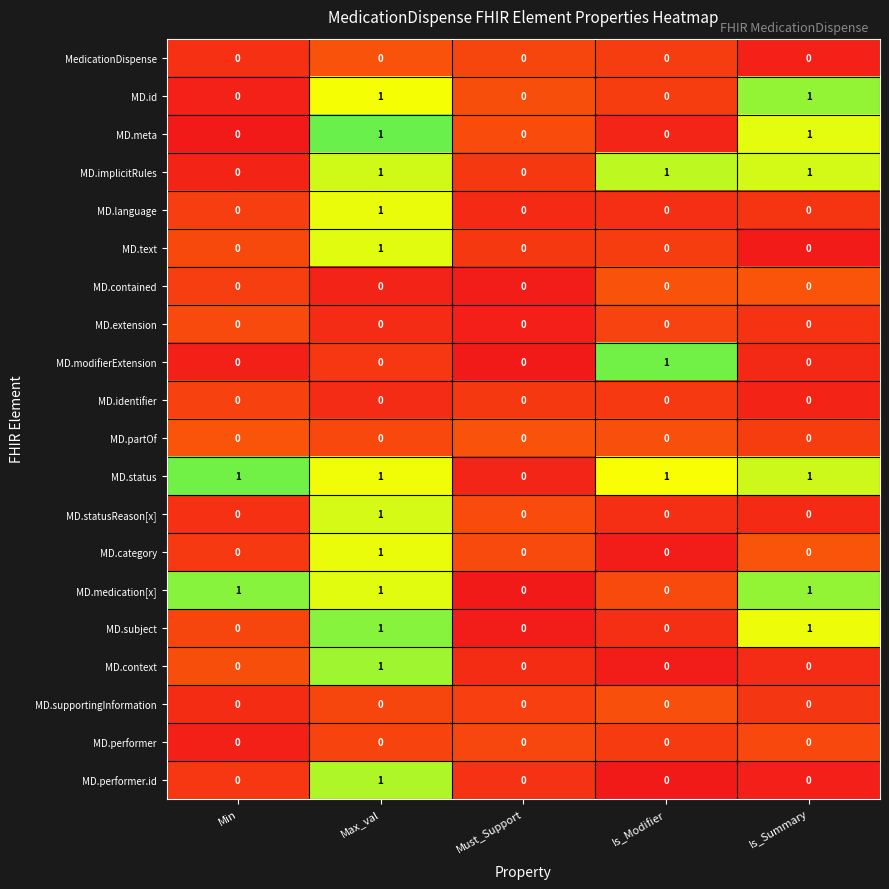

Is it true that MD.extension equals 0 at Must_Support?

True